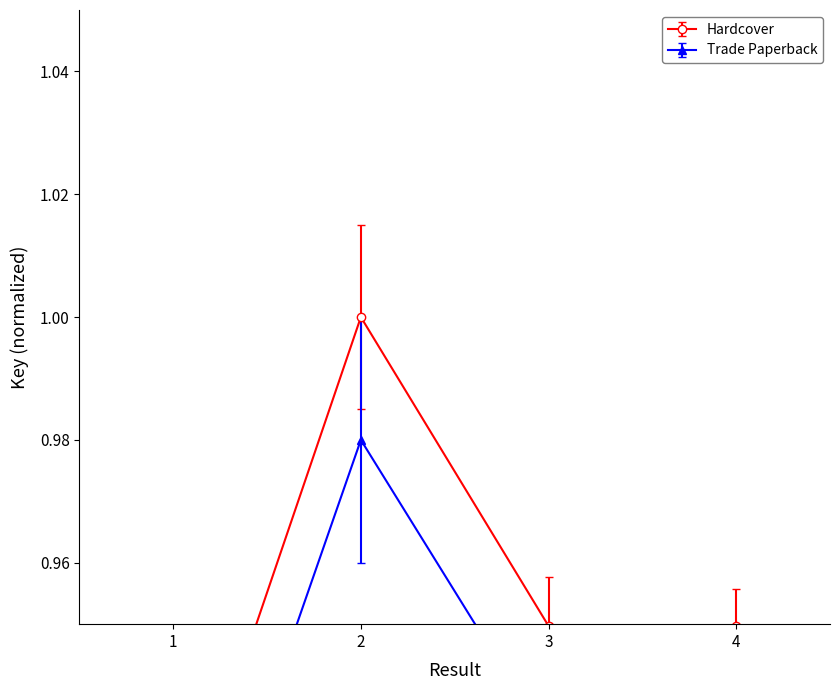

List the series in order of their overall mean, lowest first.

Trade Paperback, Hardcover